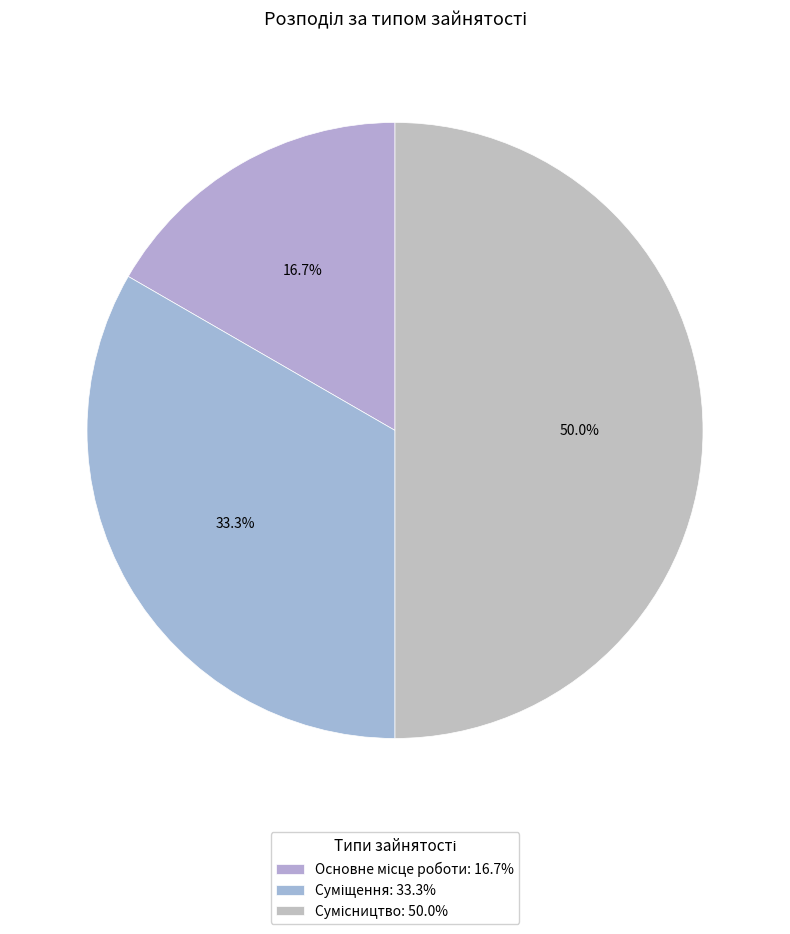

To the nearest percent, what is the combined percentage of Сумісництво and Основне місце роботи?

67%